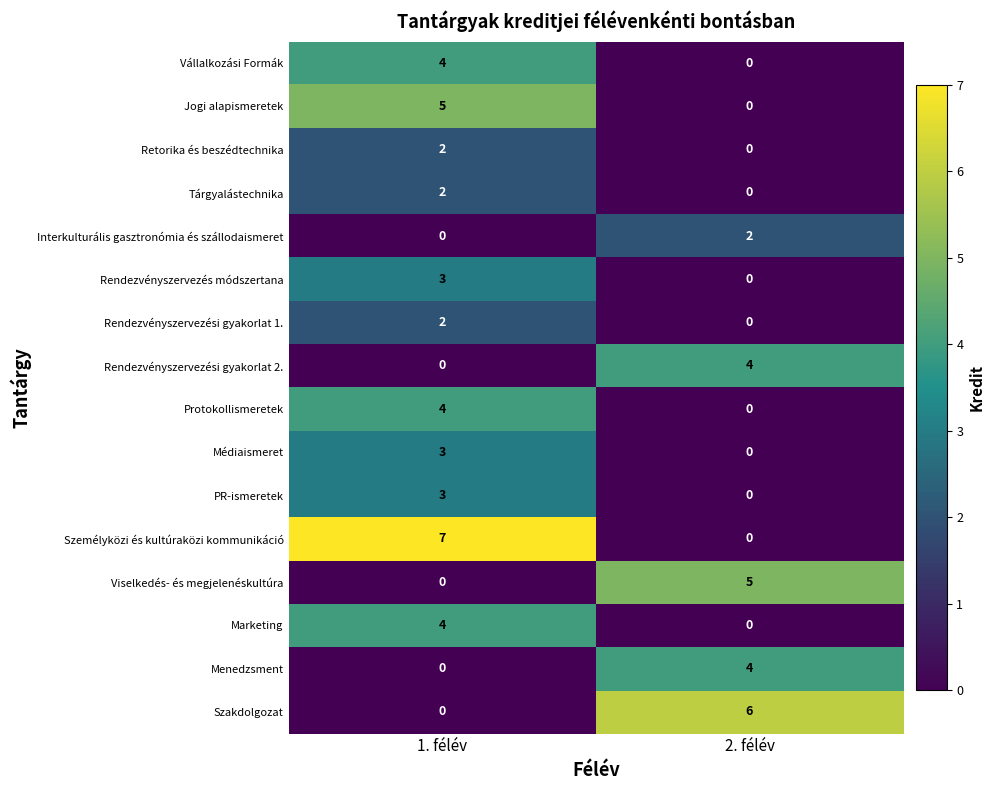

What is the sum of the Személyközi és kultúraközi kommunikáció values at 2. félév and 1. félév?

7